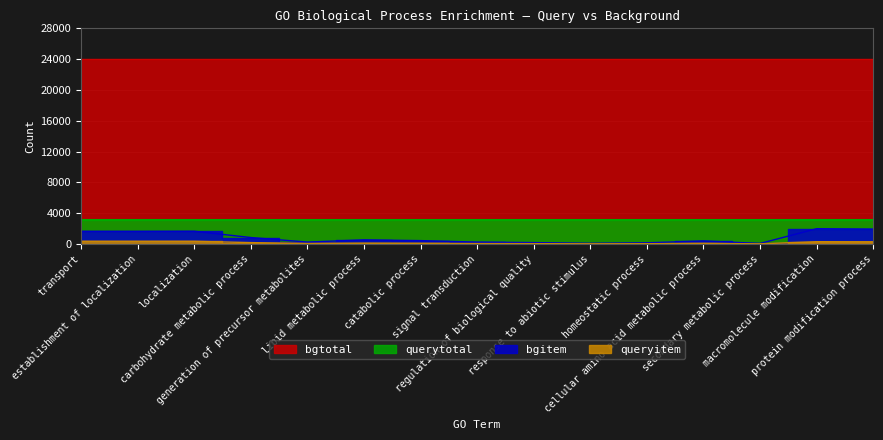

Which series changed the most between carbohydrate metabolic process and generation of precursor metabolites?

bgitem